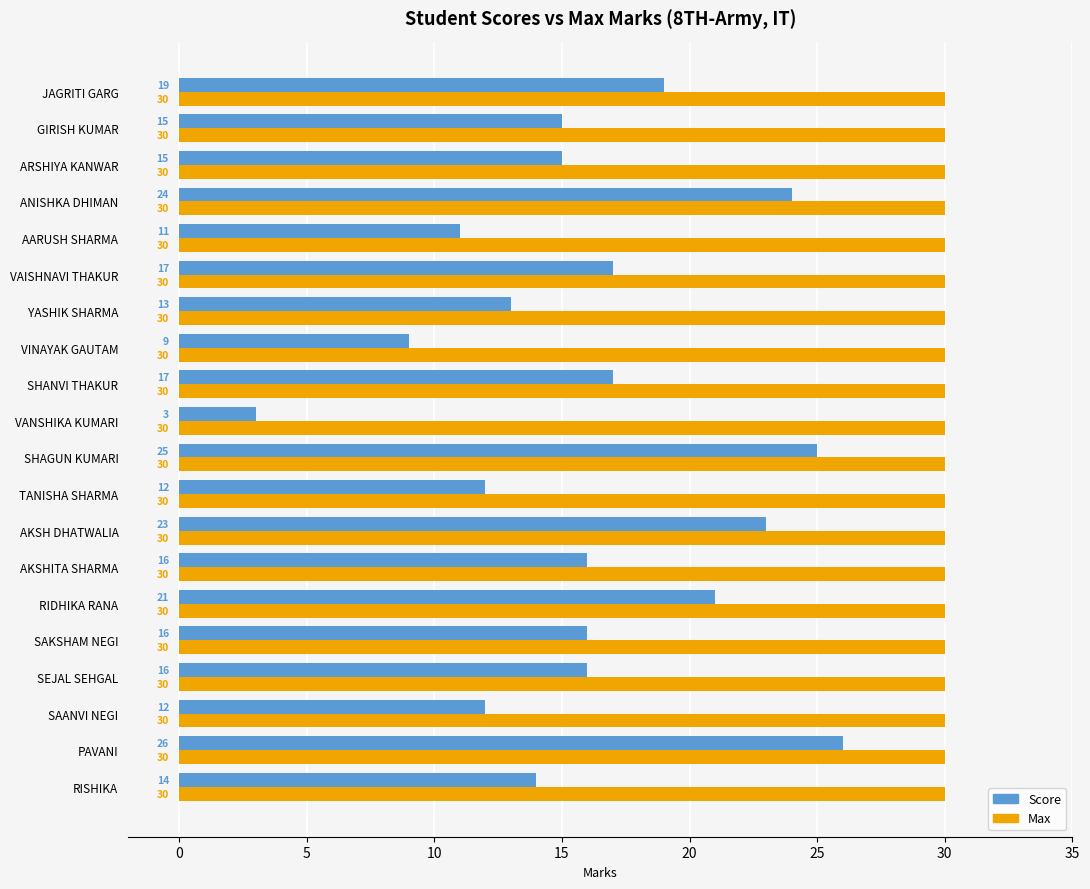

The value of Max at AKSH DHATWALIA is 11. True or false?

False